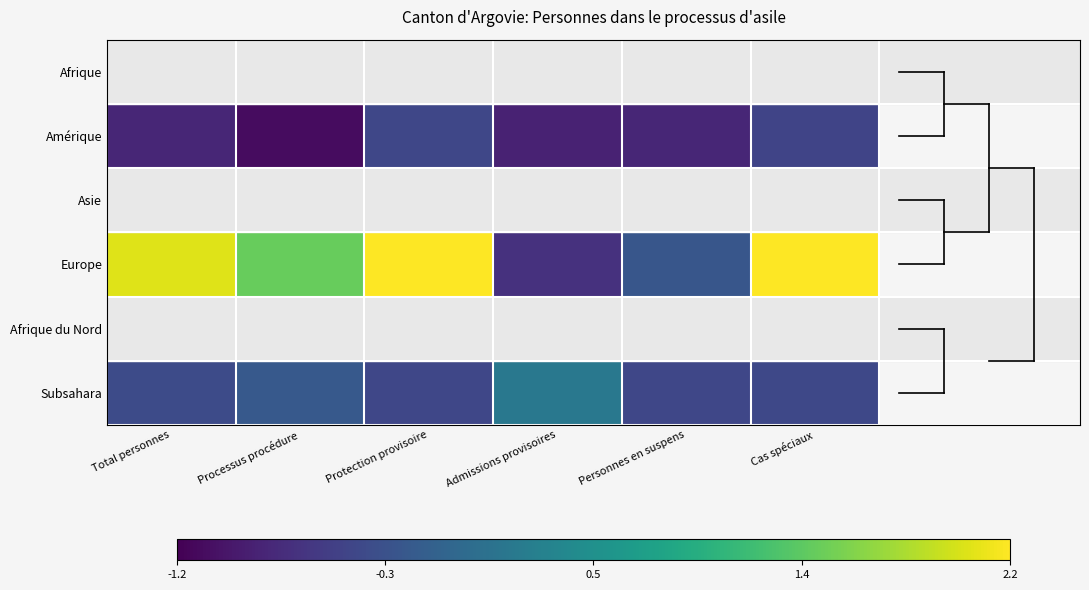

Rank the series by their maximum value, from lowest to highest.

Amérique, Afrique du Nord, Subsahara, Afrique, Asie, Europe